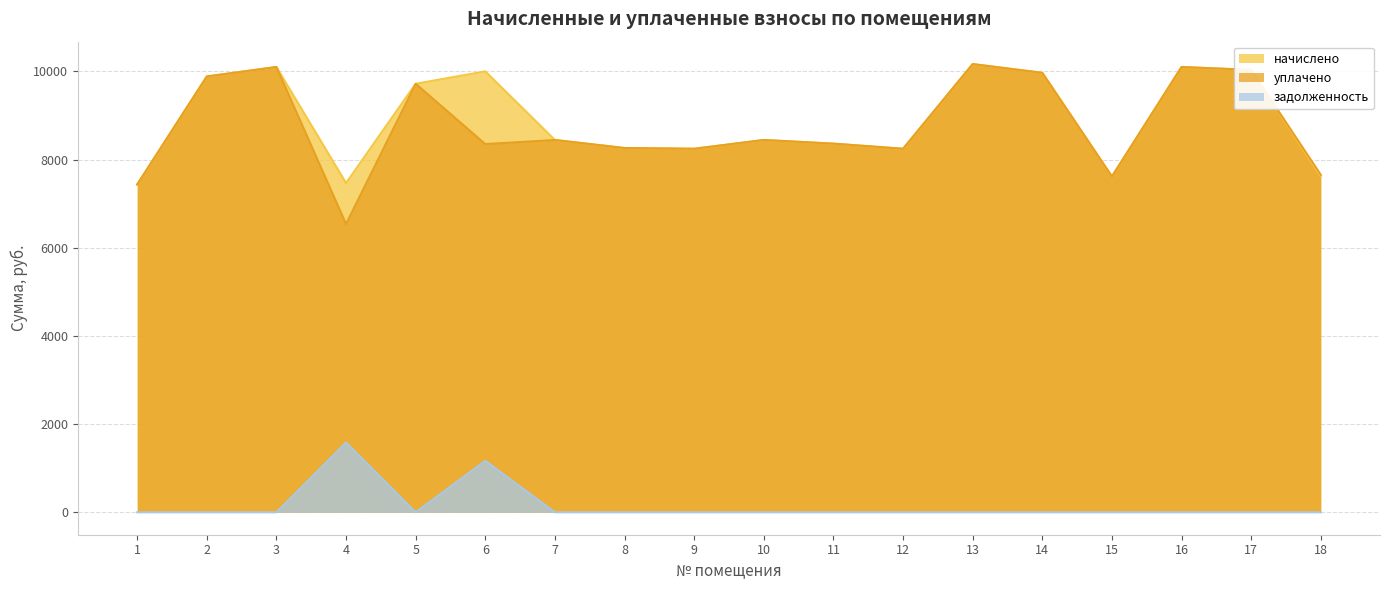

At which category does the chart reach its minimum across all series?

1